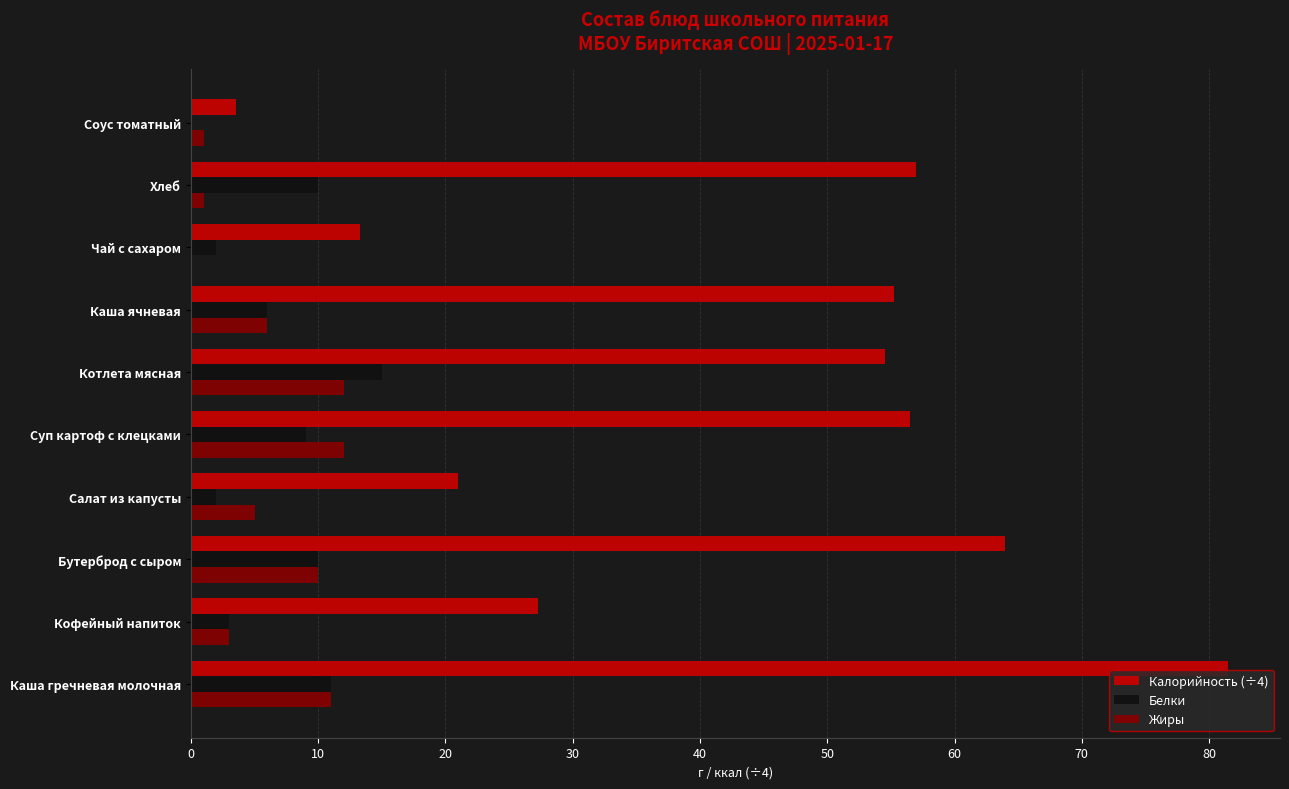

Is the value of Калорийность (÷4) at Бутерброд с сыром greater than the value of Белки at Кофейный напиток?

Yes